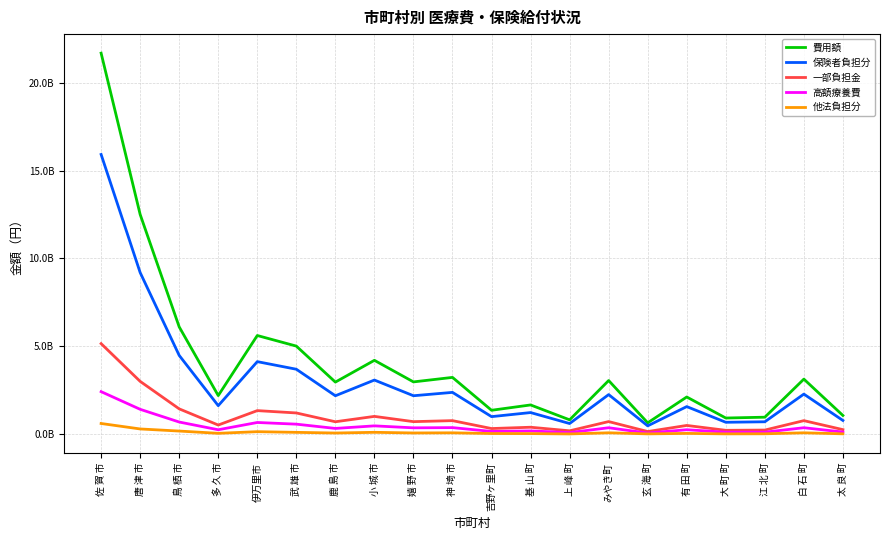

What are all the series names shown in the legend?

費用額, 保険者負担分, 一部負担金, 高額療養費, 他法負担分